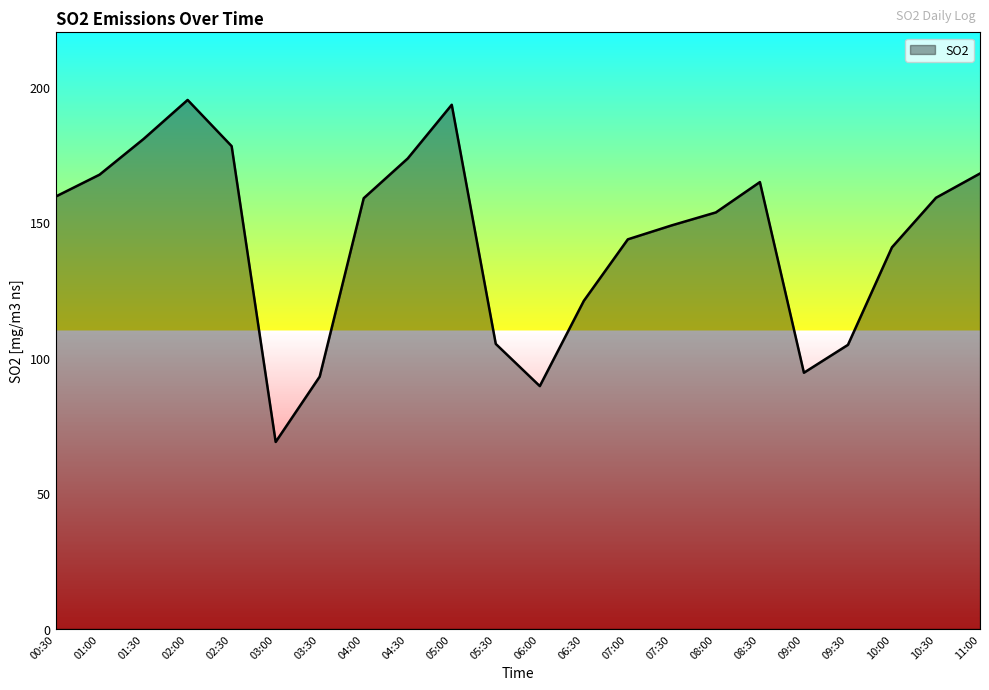

Approximately how many times larger is the value at 02:00 compared to 01:30?

1.1